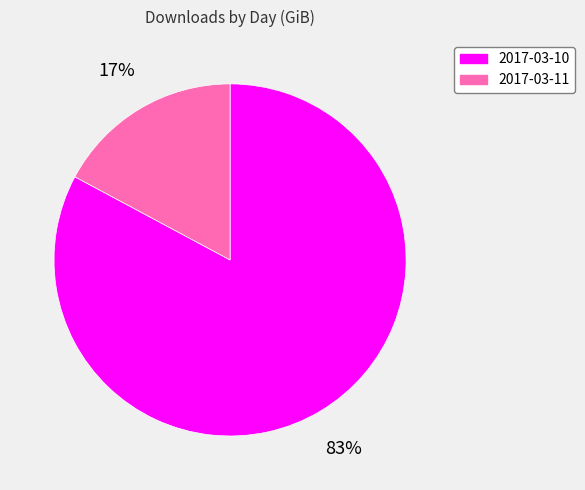

Combined, do 2017-03-11 and 2017-03-10 account for over 50%?

Yes